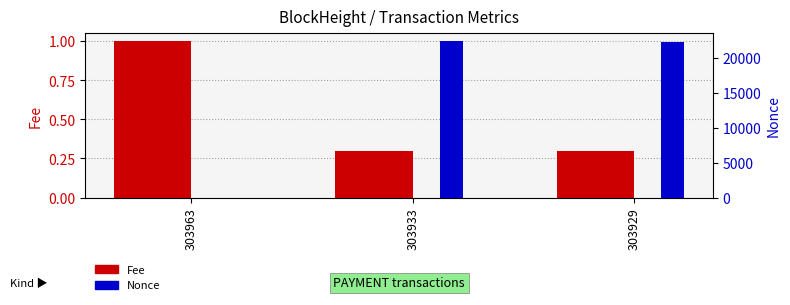

Reading left to right, transcribe all the data shown in this chart.

Fee: 303963=1.0	303933=0.3	303929=0.3
Nonce: 303963=0.0	303933=22365.0	303929=22208.0